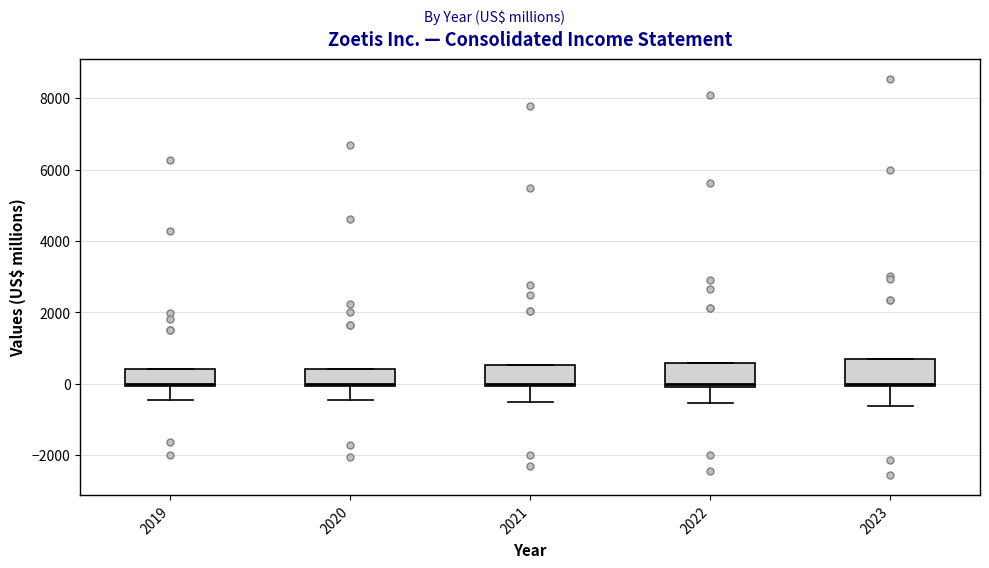

Reading left to right, read every box against the y-axis: the position of its median line, the range the box covers, and the ends of its whiskers. The values are not printed on the chart, so give them approximately, as read against the axis.

2019: median 0 (just above the box's lower edge), box 0 to 400, whiskers -400 to 400
2020: median 0, box 0 to 400, whiskers -400 to 400
2021: median 0 (just above the box's lower edge), box 0 to 600, whiskers -600 to 600
2022: median 0 (just above the box's lower edge), box 0 to 600, whiskers -600 to 600
2023: median 0 (just above the box's lower edge), box 0 to 800, whiskers -600 to 800